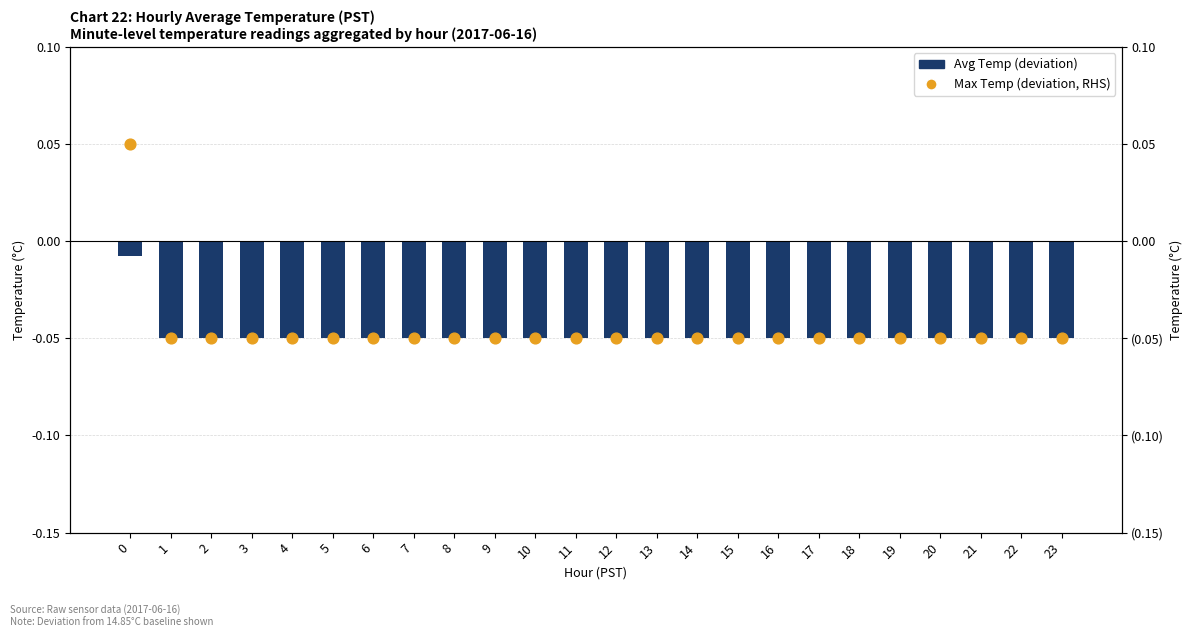

Which series has the largest total across all categories?

Max Temp (deviation, RHS)